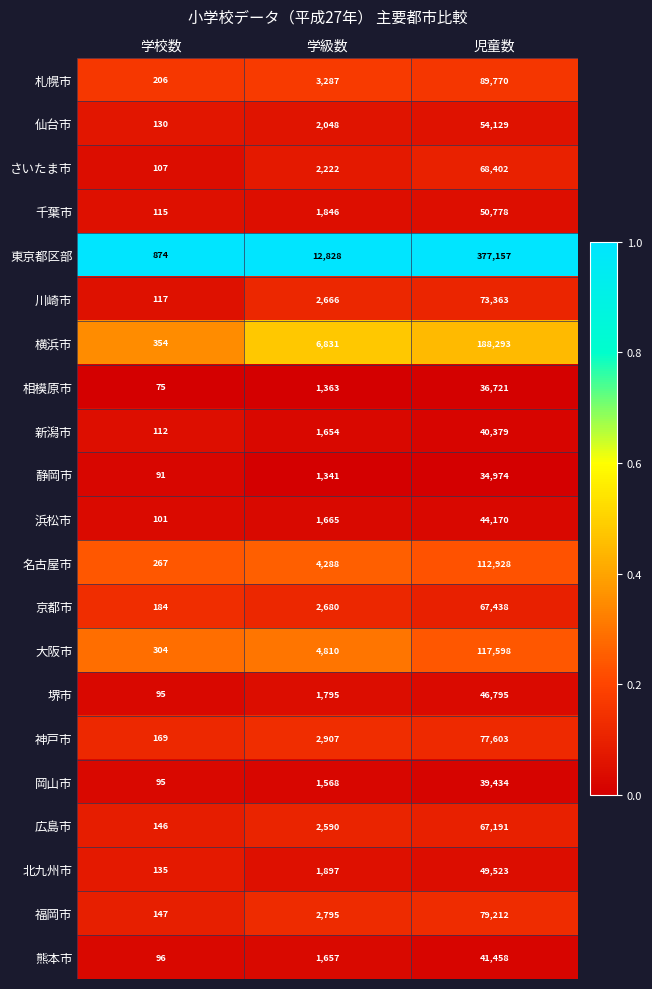

What is the approximate value of 札幌市 at 児童数, to the nearest 100?

89800